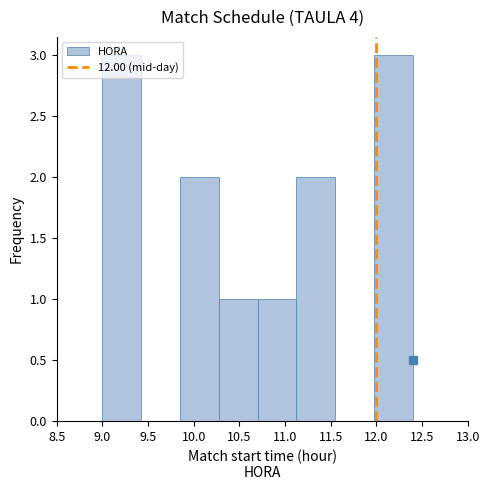

Reading left to right, transcribe this chart: for each bar, give the range it covers on the x-axis and its height. Neither the bar edges nor the heights are printed on the chart, so give them approximately, as read against the axes.

9.000 to 9.425: 3
9.425 to 9.850: 0
9.850 to 10.275: 2
10.275 to 10.700: 1
10.700 to 11.125: 1
11.125 to 11.550: 2
11.550 to 11.975: 0
11.975 to 12.400: 3